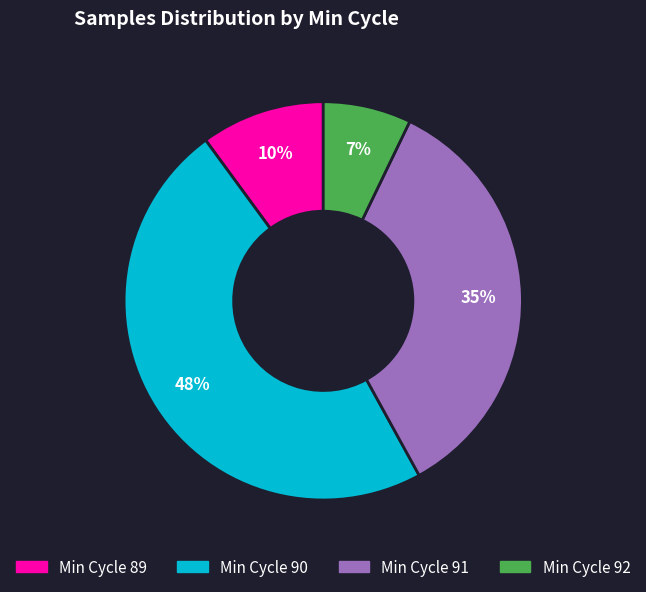

Is there any slice that represents more than half of the pie?

No